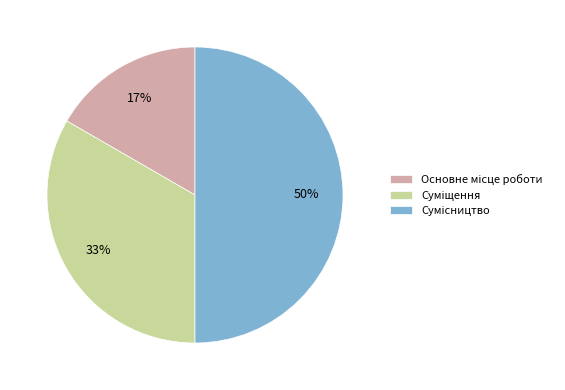

To the nearest percent, what is the average slice percentage?

33%